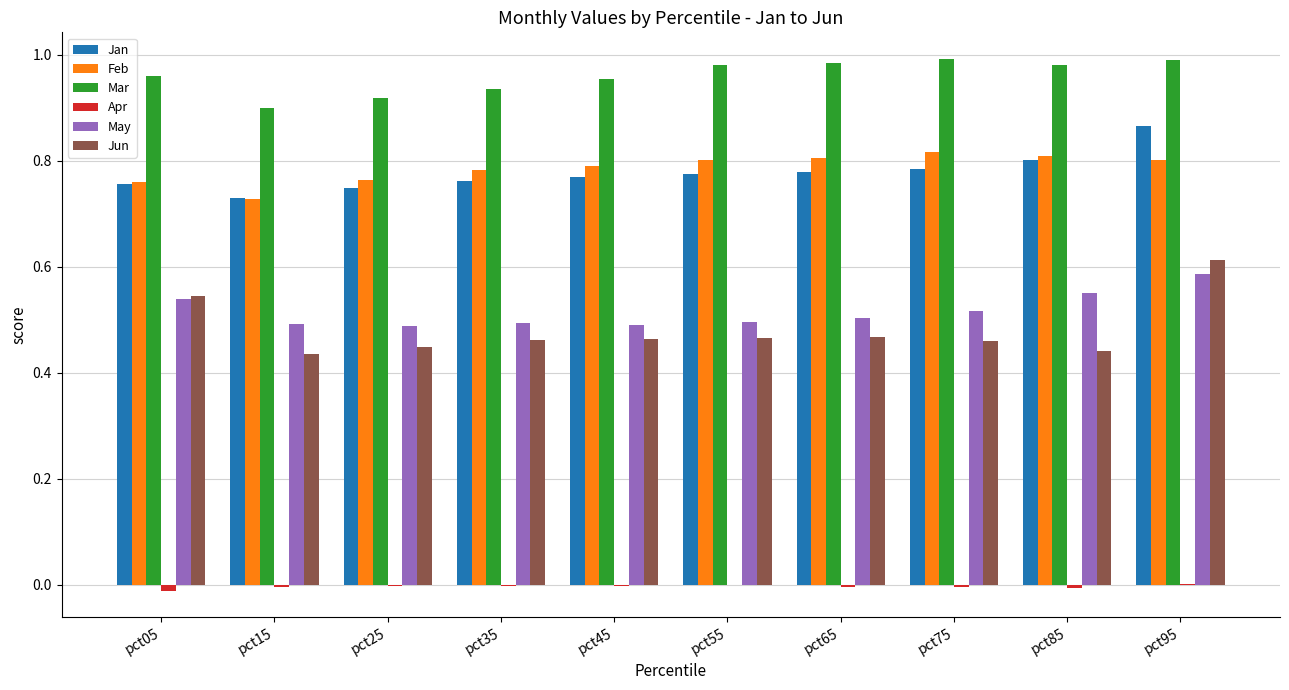

At which category is the sum across all series the highest?

pct95